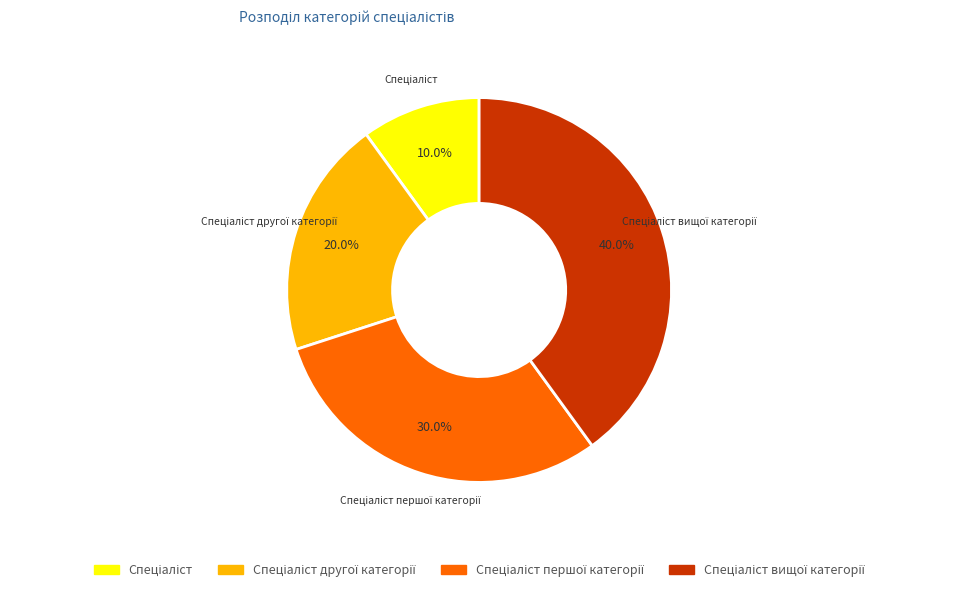

Does any single category account for the majority?

No